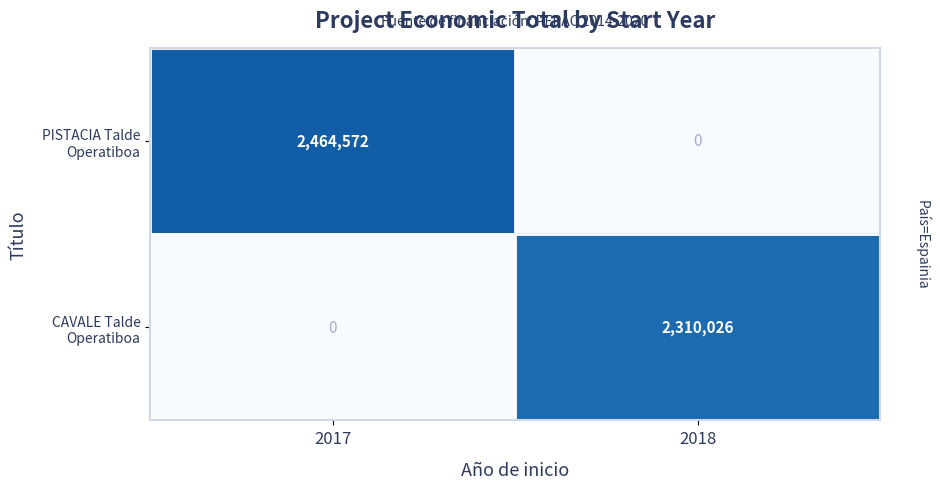

At which category does the chart reach its peak across all series?

2017